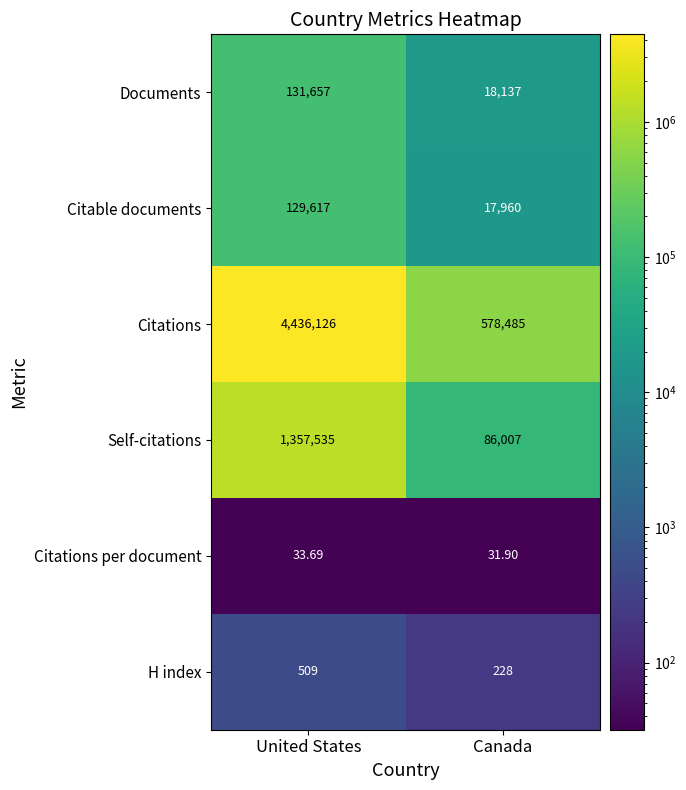

Which category has the highest value across all series?

United States